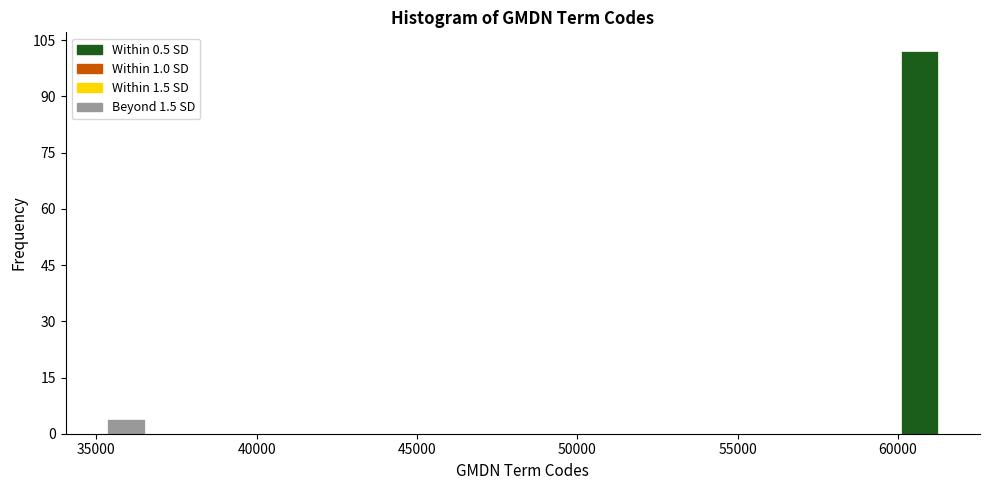

Around what value on the x-axis is the tallest bar? Give the approximate position of its centre, as read against the axis.

60500